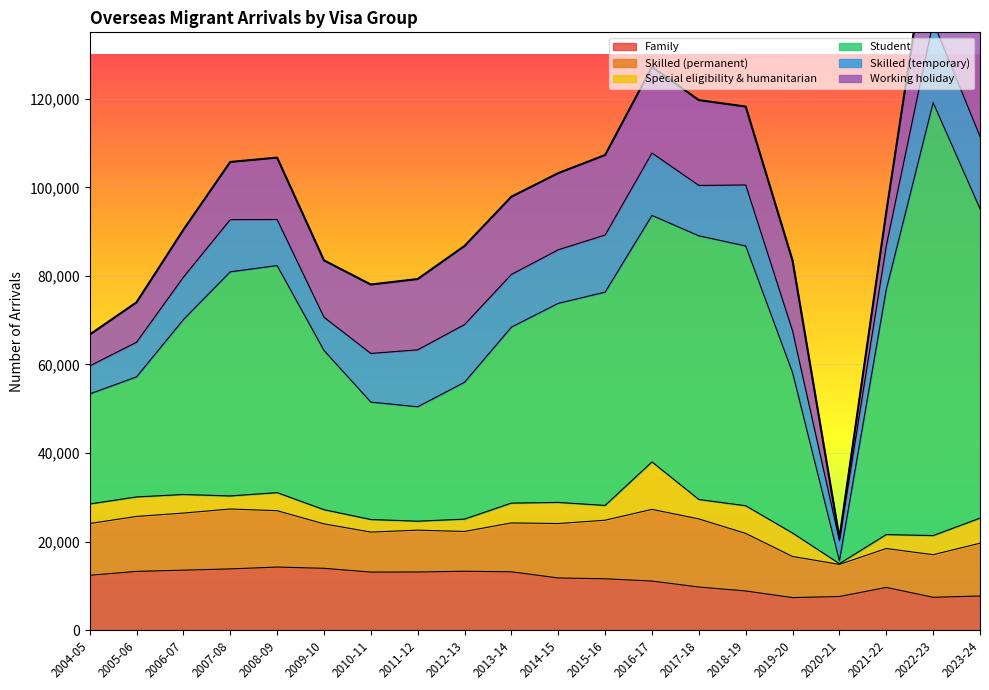

How many lines are shown in the chart?

6